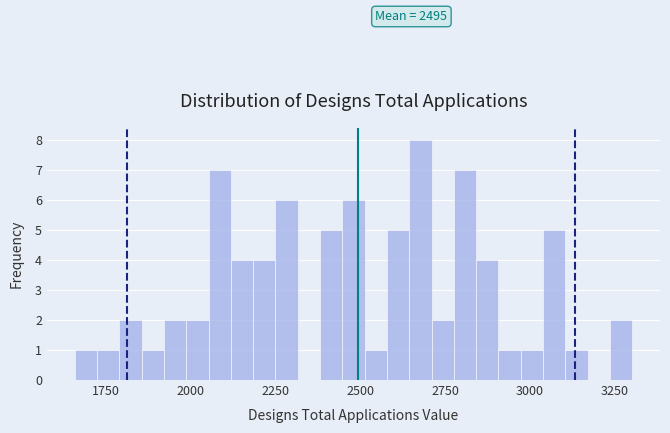

Around what value on the x-axis is the tallest bar? Give the approximate position of its centre, as read against the axis.

2700